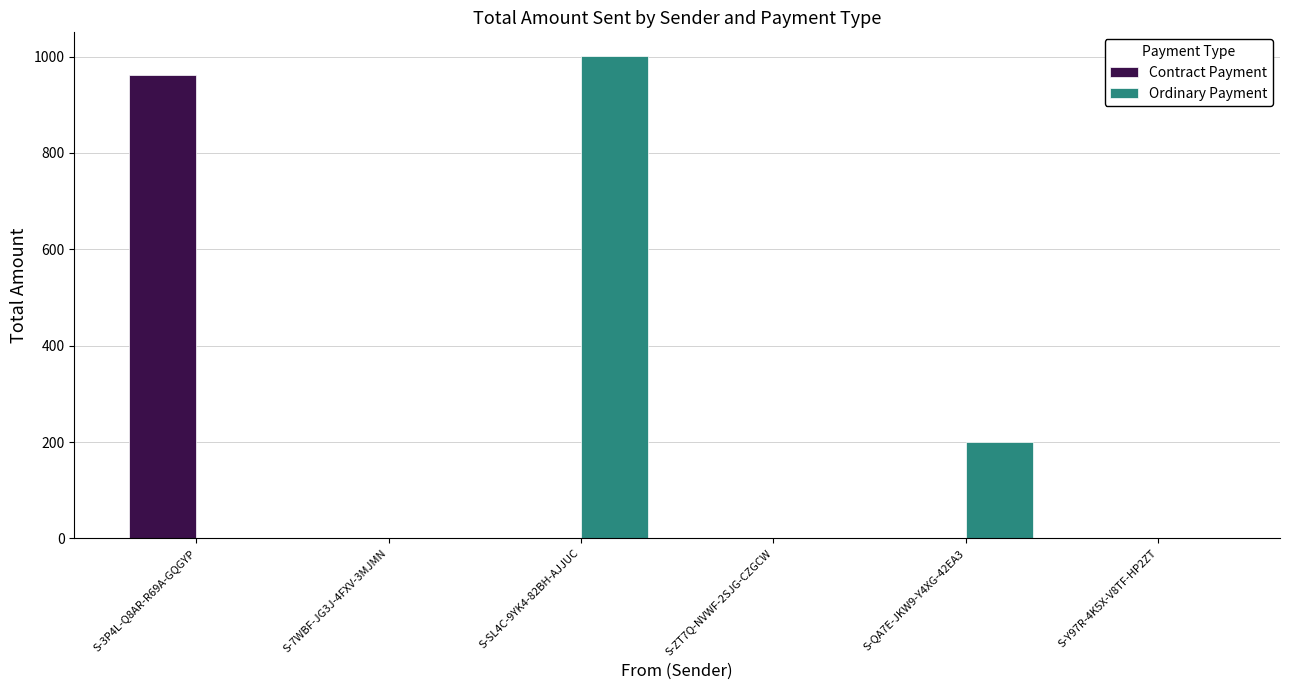

Is it true that Contract Payment equals 466.3 at S-SL4C-9YK4-82BH-AJJUC?

False